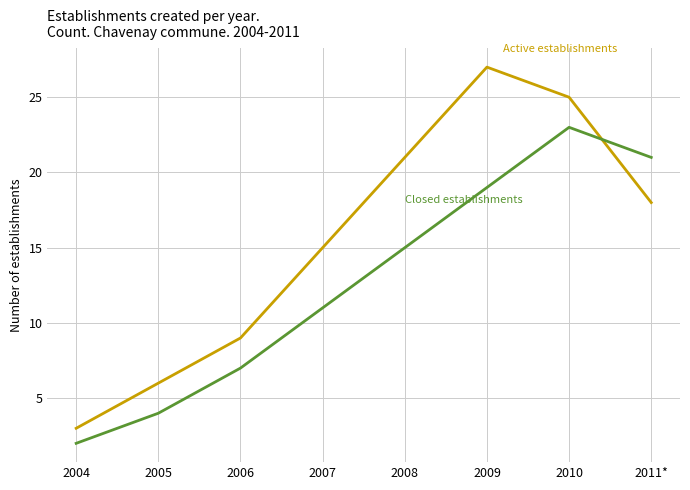

At which category is the sum across all series the highest?

2010